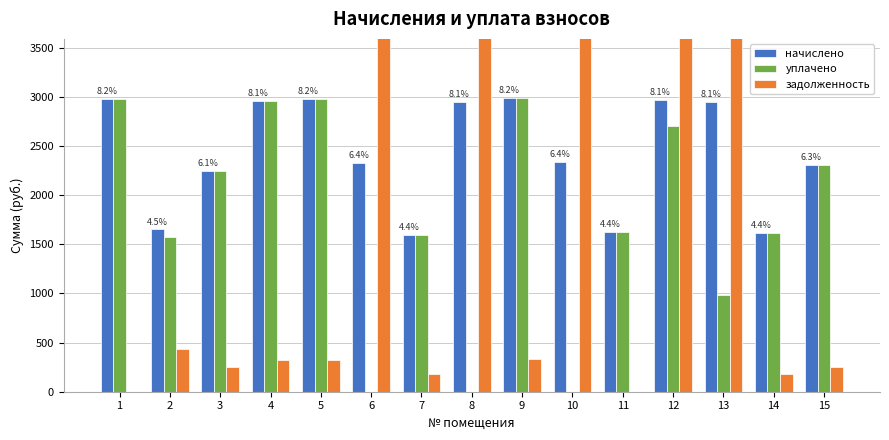

What is the value of the уплачено bar at the 1st from the left?

2976.5